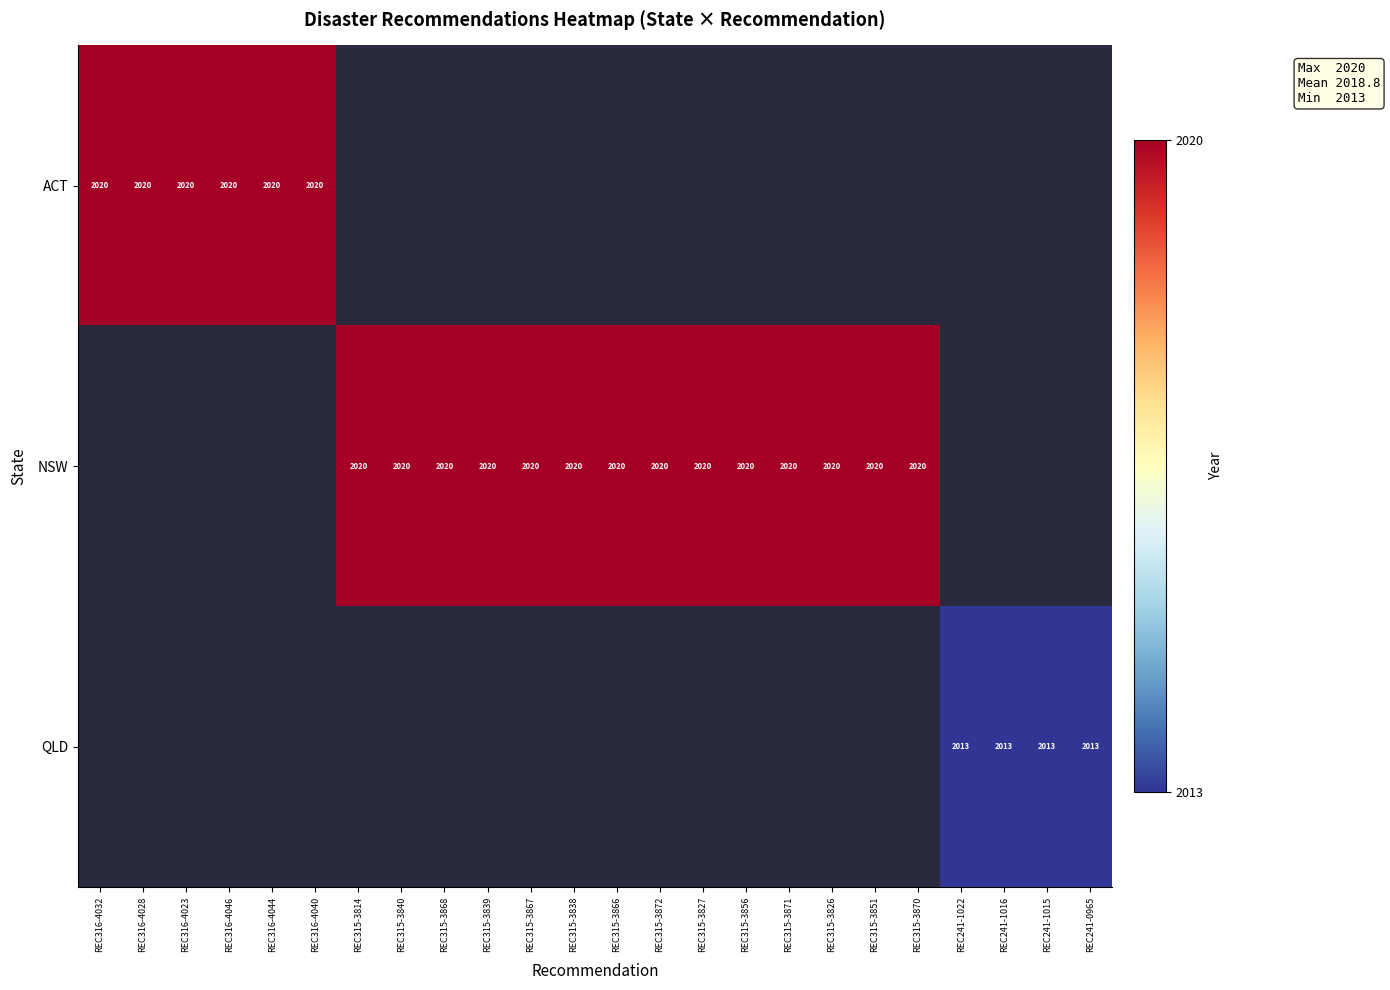

The value of NSW at REC315-3871 is 2020. True or false?

True